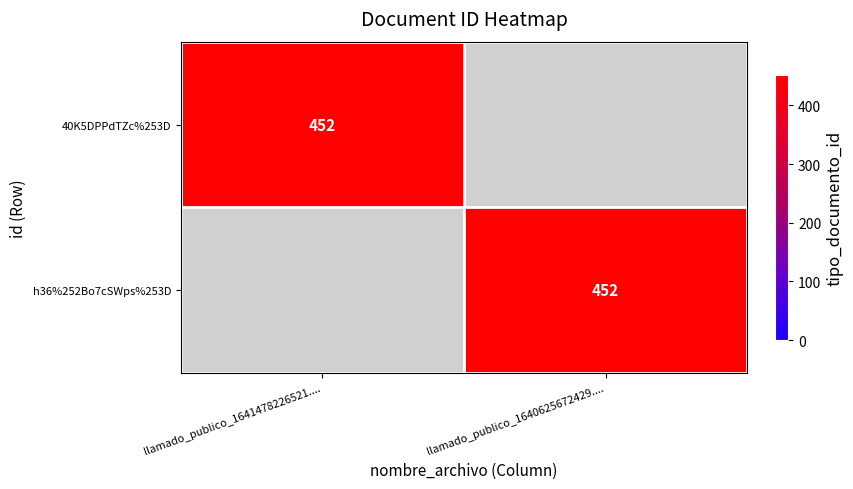

True or false: 40K5DPPdTZc%253D has a value of 275 at llamado_publico_1641478226521.....

False